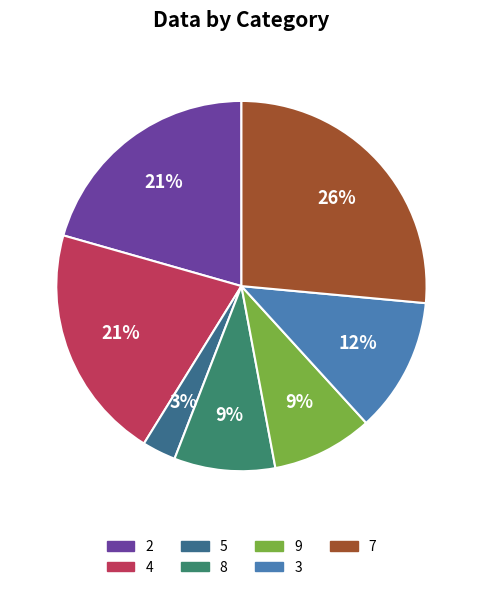

To the nearest percent, what percentage of the pie is 3?

12%